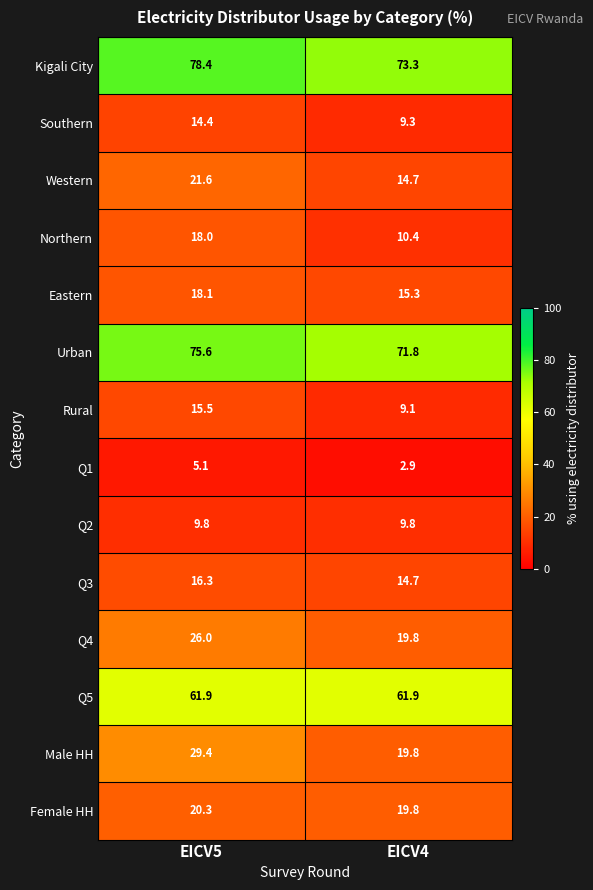

Reading left to right, extract all data points from this chart.

Kigali City: EICV5=78.4	EICV4=73.3
Southern: EICV5=14.4	EICV4=9.3
Western: EICV5=21.6	EICV4=14.7
Northern: EICV5=18.0	EICV4=10.4
Eastern: EICV5=18.1	EICV4=15.3
Urban: EICV5=75.6	EICV4=71.8
Rural: EICV5=15.5	EICV4=9.1
Q1: EICV5=5.1	EICV4=2.9
Q2: EICV5=9.8	EICV4=9.8
Q3: EICV5=16.3	EICV4=14.7
Q4: EICV5=26.0	EICV4=19.8
Q5: EICV5=61.9	EICV4=61.9
Male HH: EICV5=29.4	EICV4=19.8
Female HH: EICV5=20.3	EICV4=19.8